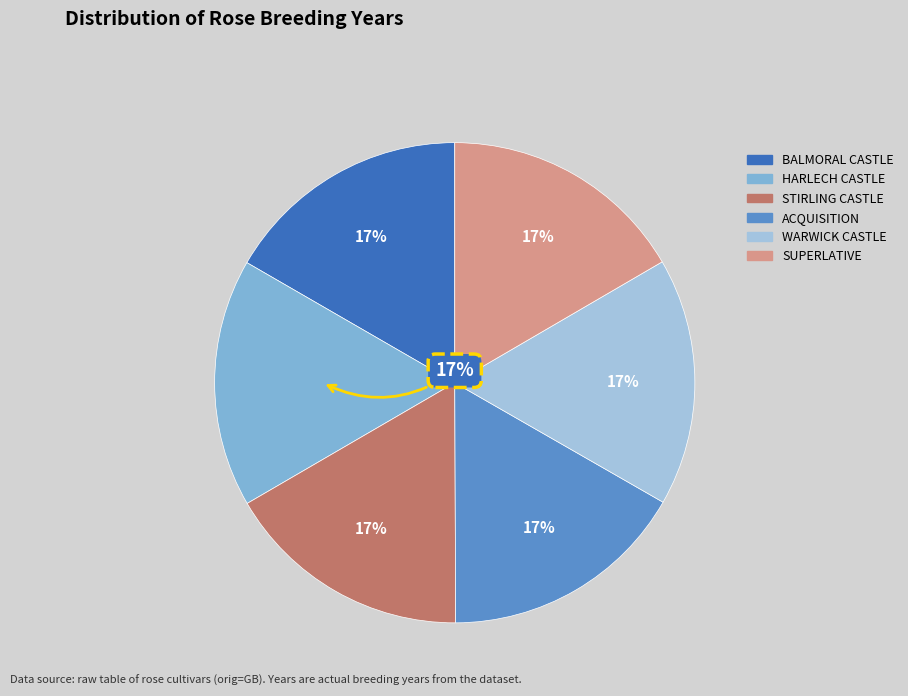

Is there any slice that represents more than half of the pie?

No